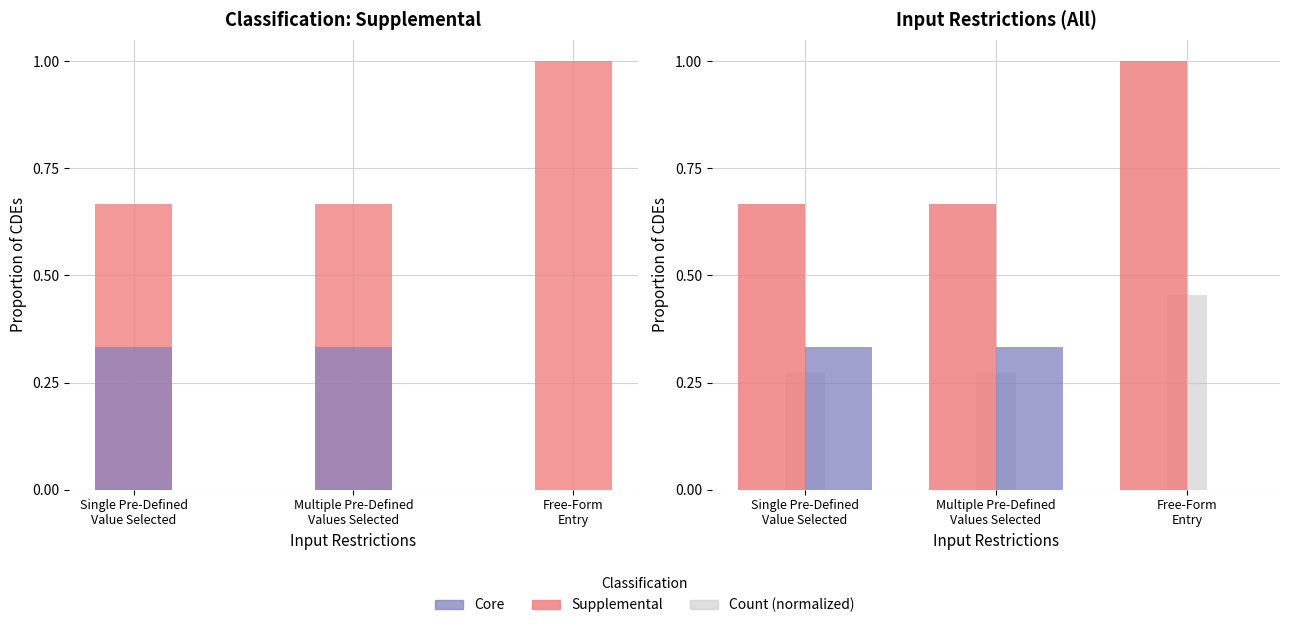

Does the chart contain any negative values?

No